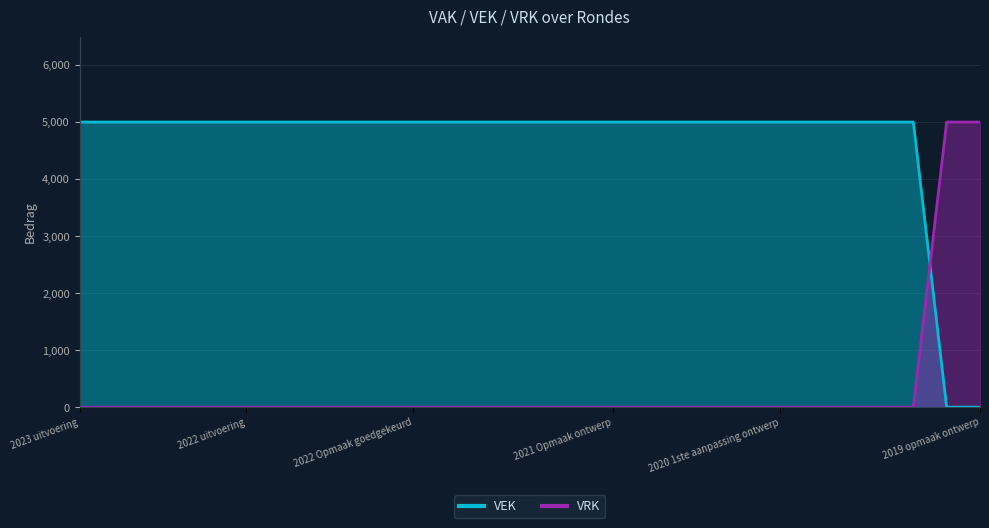

At which label is VRK closest to 2500?

2023 uitvoering